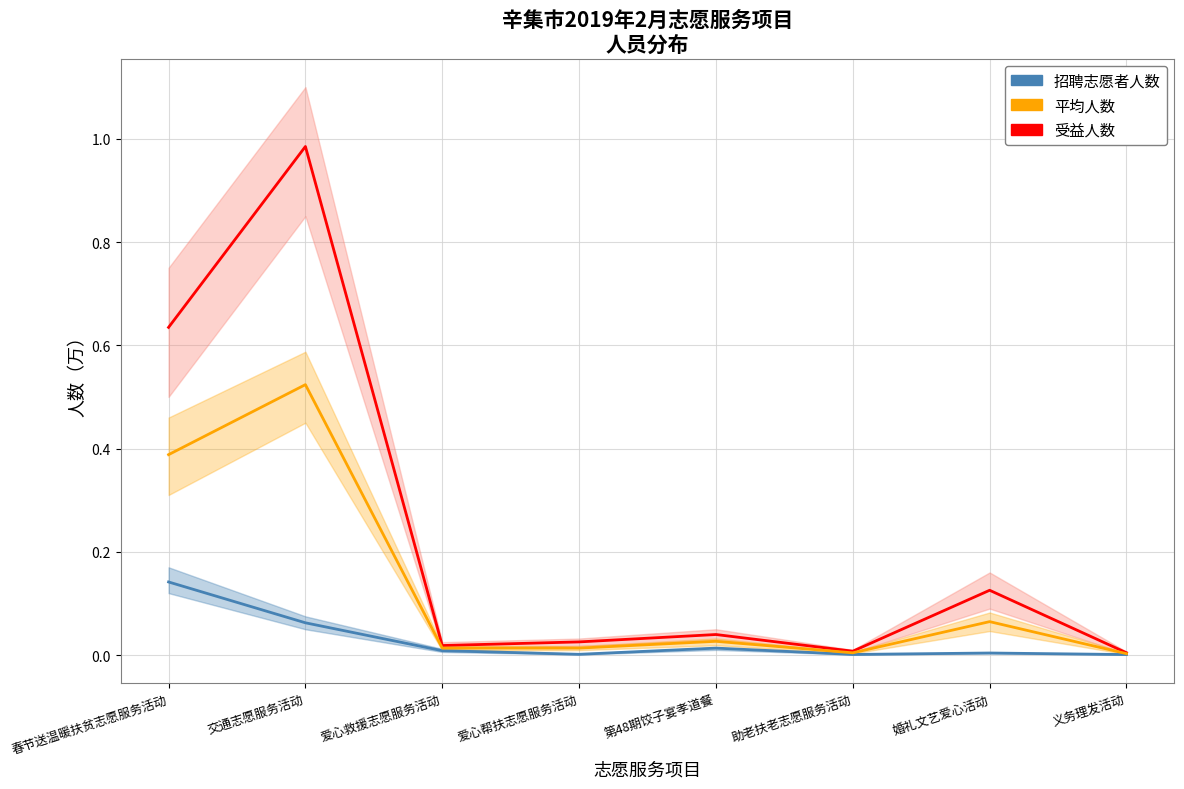

What is the label of the 8th point from the right?

春节送温暖扶贫志愿服务活动